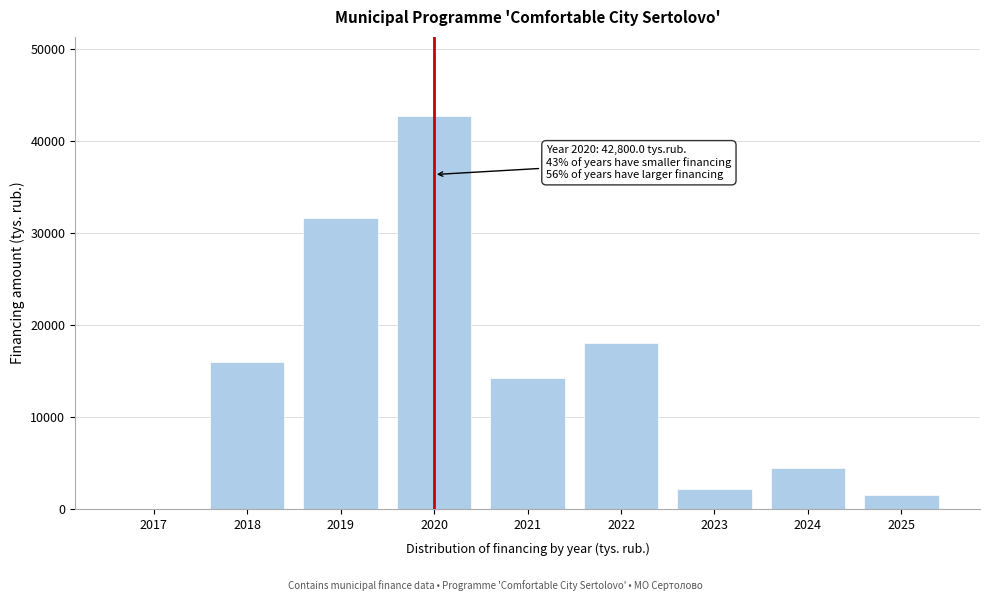

Reading left to right, extract all data points from this chart.

2017=0.0	2018=16000.0	2019=31600.0	2020=42800.0	2021=14286.0	2022=18100.3	2023=2217.6	2024=4487.2	2025=1499.1